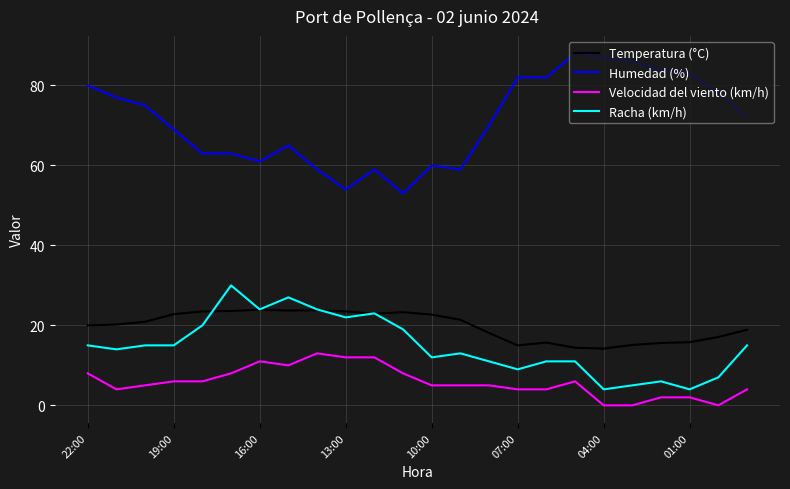

What is the difference between the maximum and minimum values in the Velocidad del viento (km/h) series?

13.0